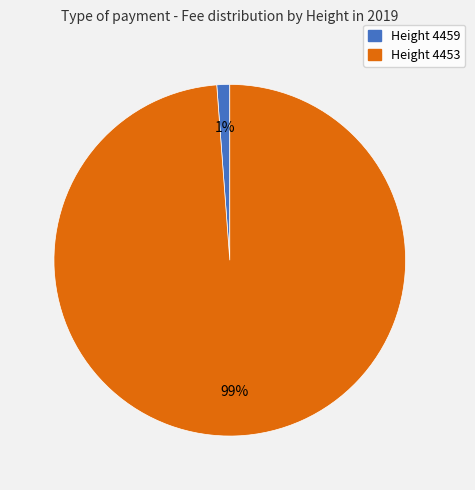

Rank the categories by value from lowest to highest.

Height 4459, Height 4453